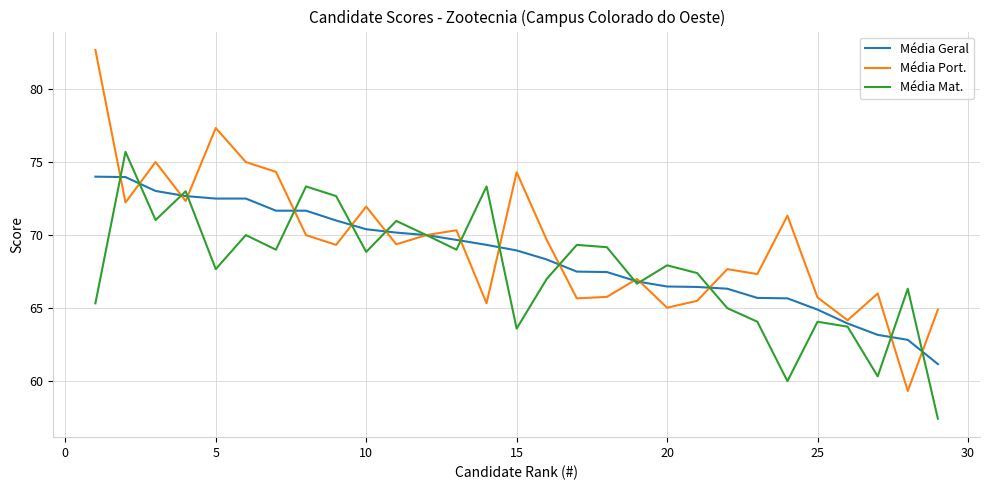

What is the maximum value for Média Geral?

74.0